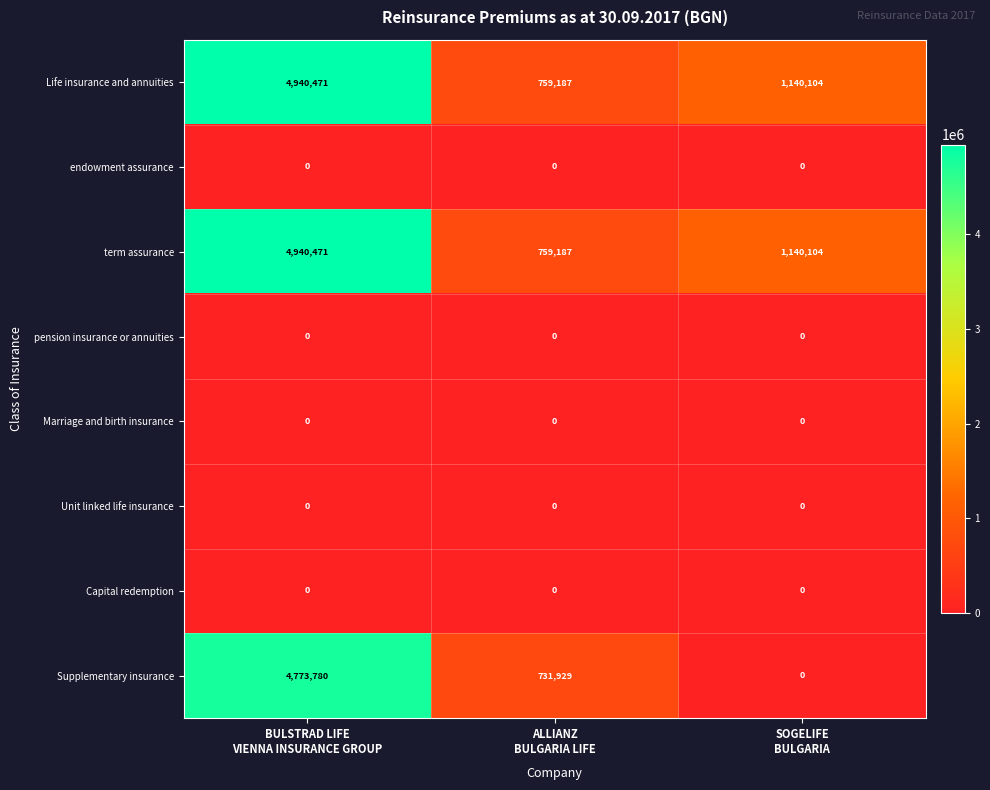

Which series has the largest range (max minus min)?

Supplementary insurance